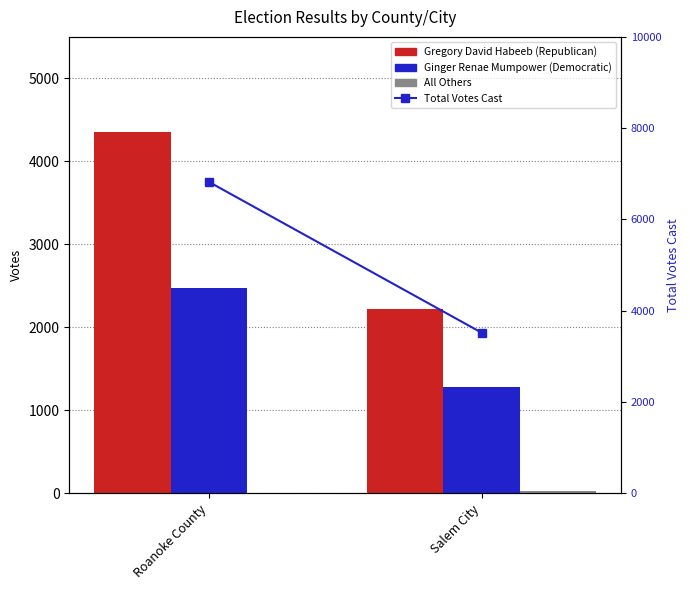

Is it true that Total Votes Cast equals 3520 at Salem City?

True